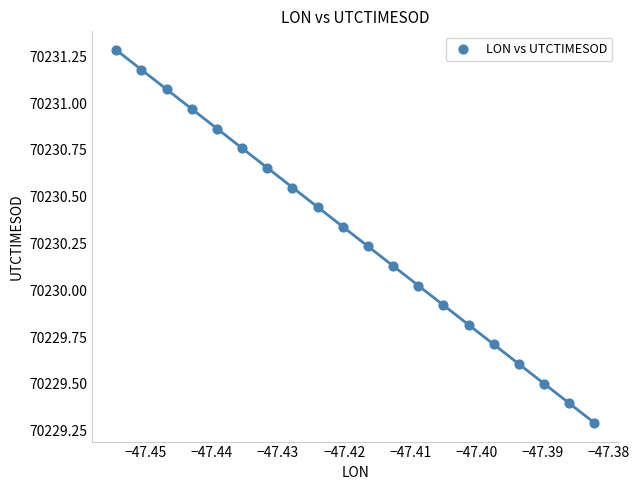

What is the range of Y values (max minus min)?

2.0